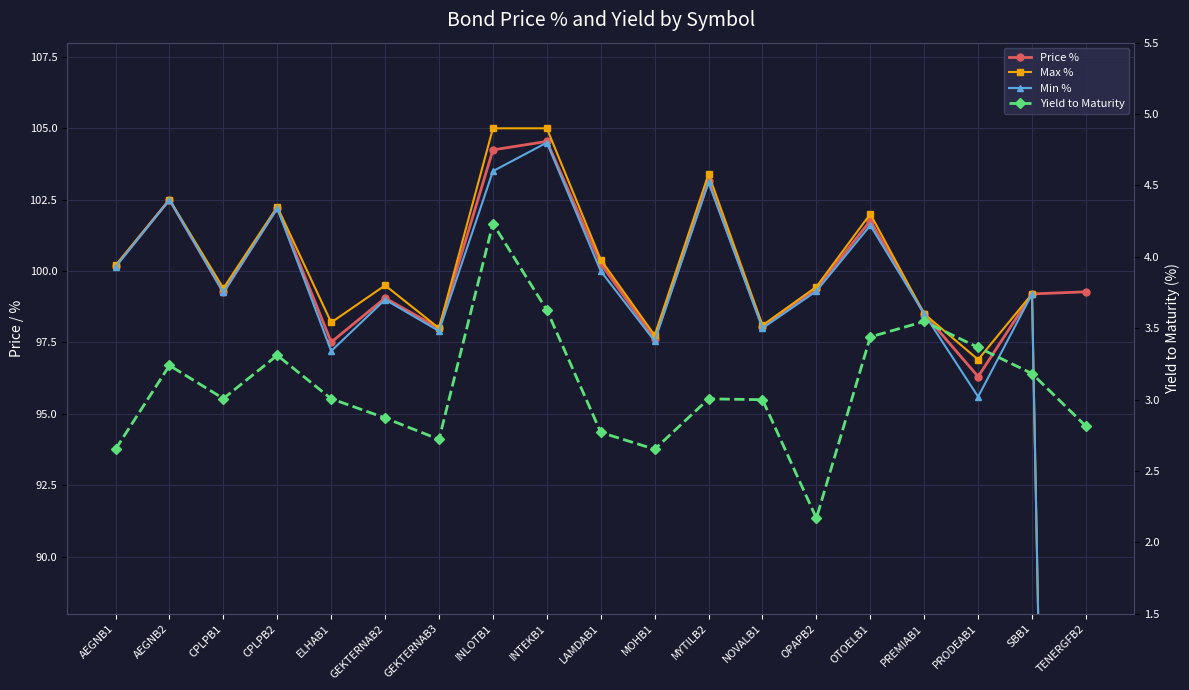

Between which two adjacent categories do Yield to Maturity and Min % first intersect?

SBB1 and TENERGFB2